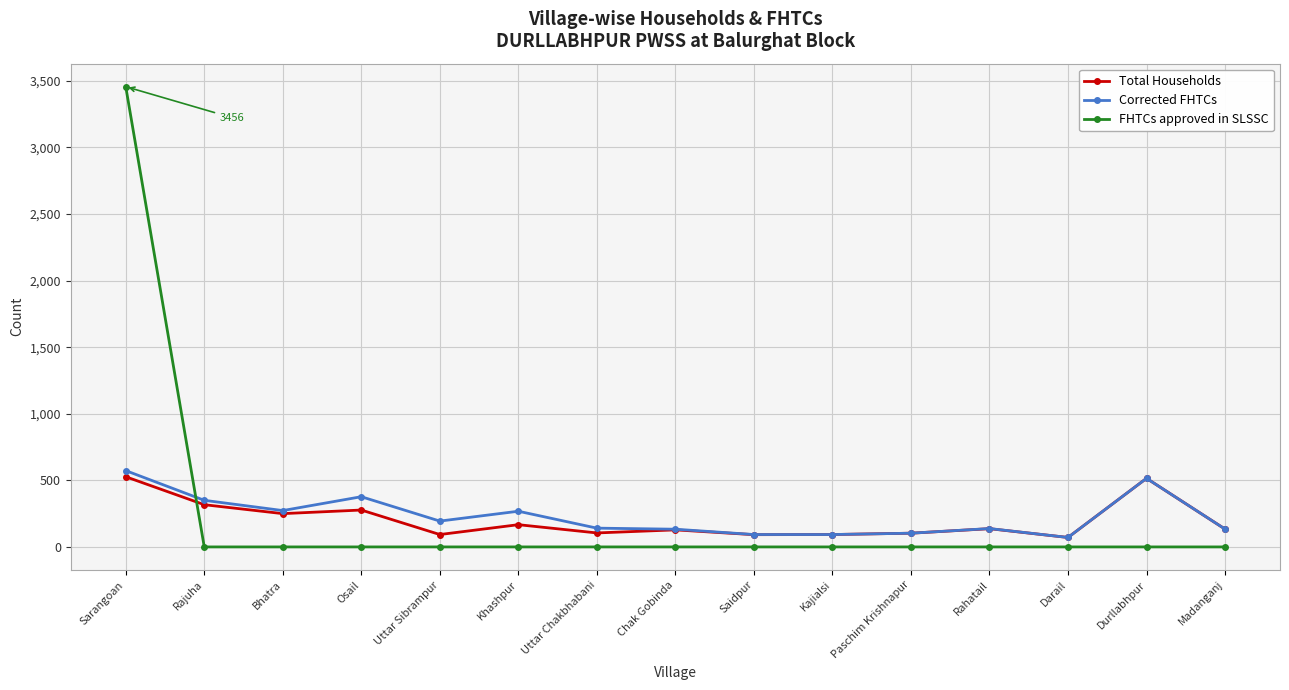

Which series has the largest range (max minus min)?

FHTCs approved in SLSSC